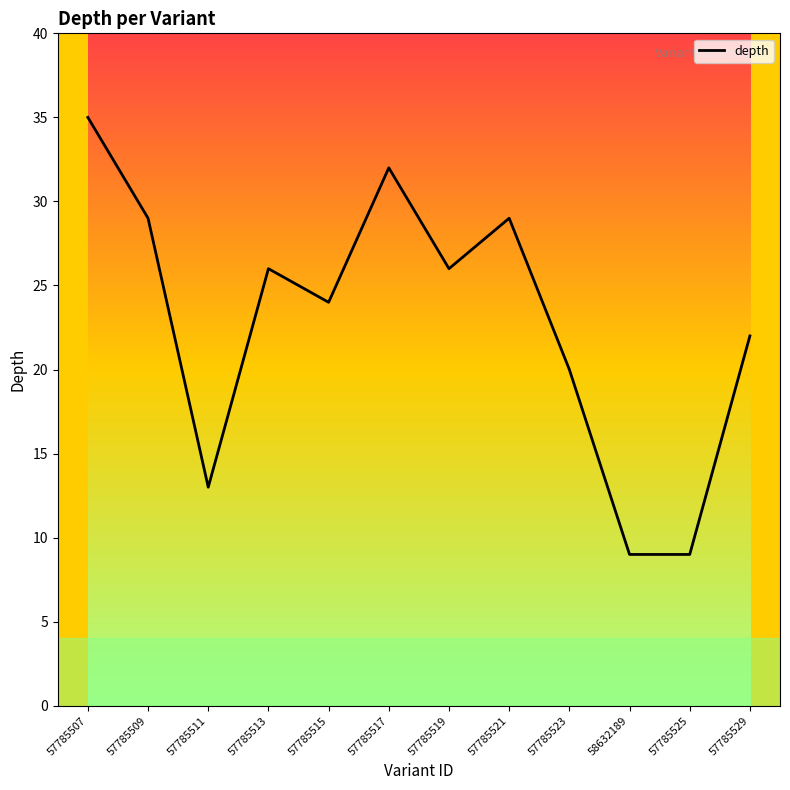

Which label corresponds to the largest value in the chart?

57785507